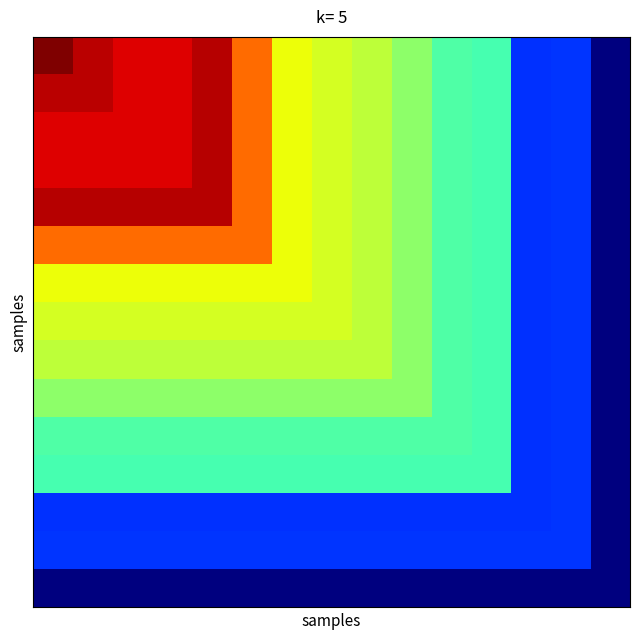

How many series are shown in this chart?

15